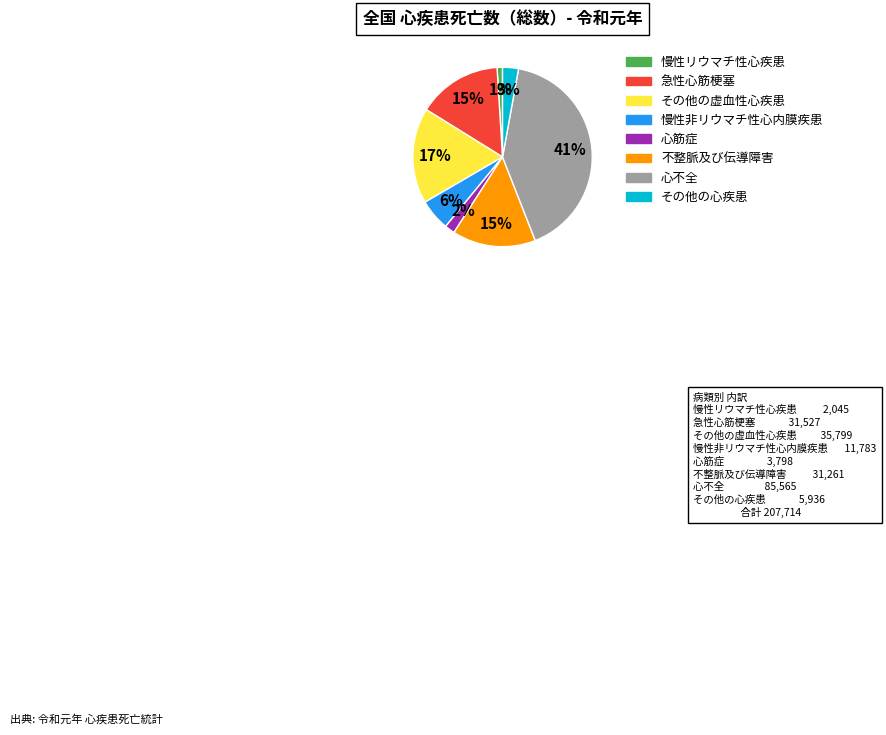

Which category has the smallest portion of the pie?

慢性リウマチ性心疾患